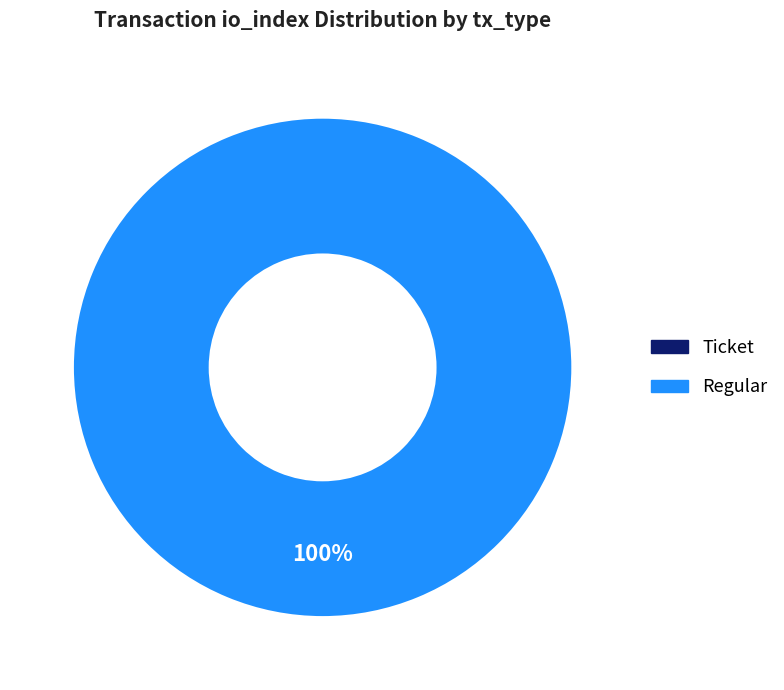

The Regular slice represents 89% of the pie. True or false?

False